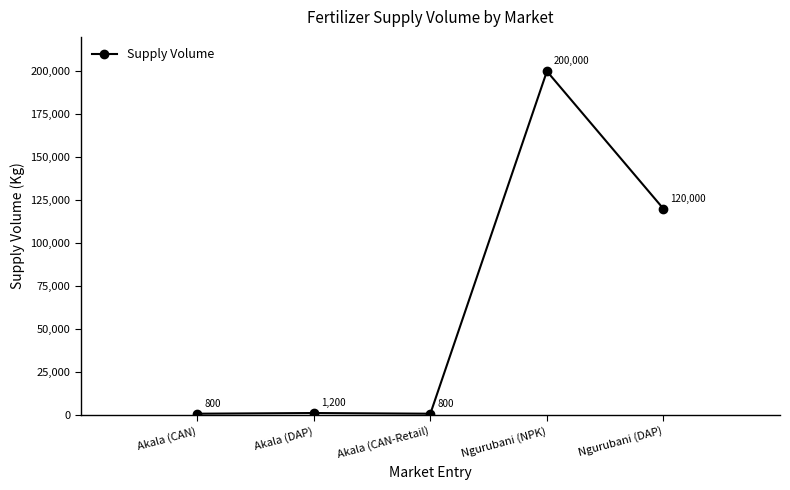

True or false: the data has more than 0 interior local peaks.

True